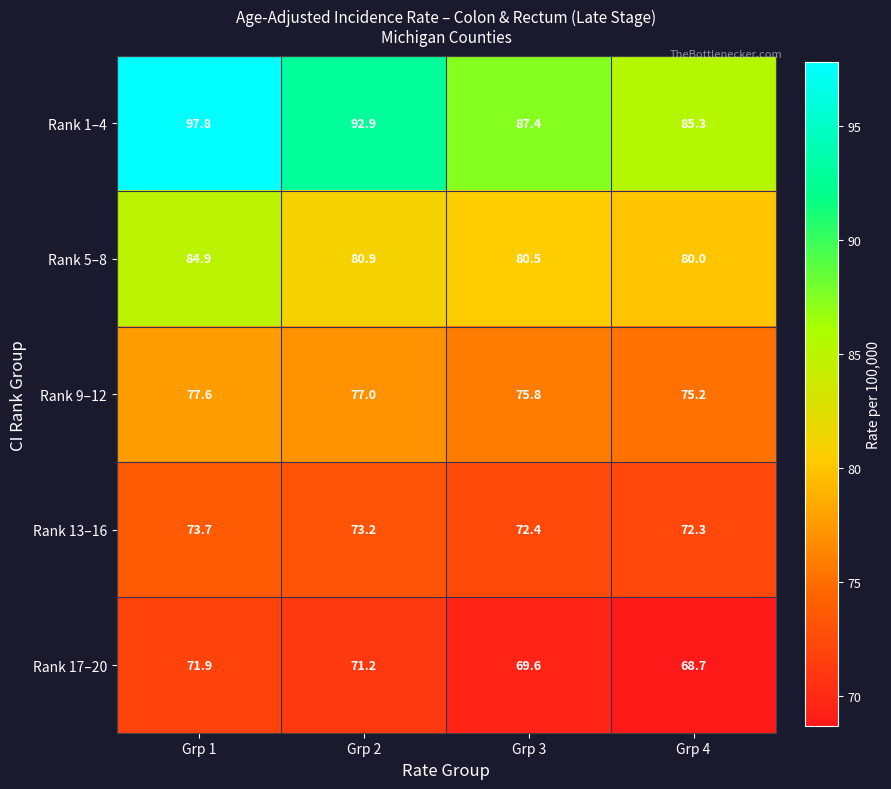

At how many categories does at least one series exceed 78?

4